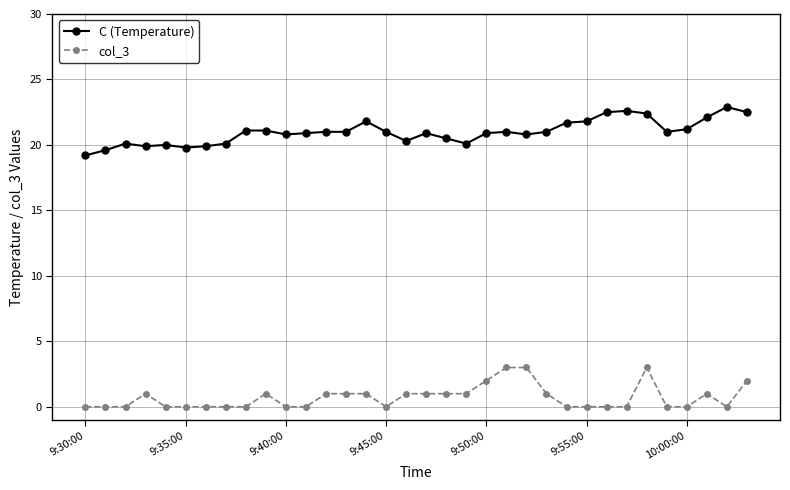

True or false: col_3 and C (Temperature) intersect in this chart.

False